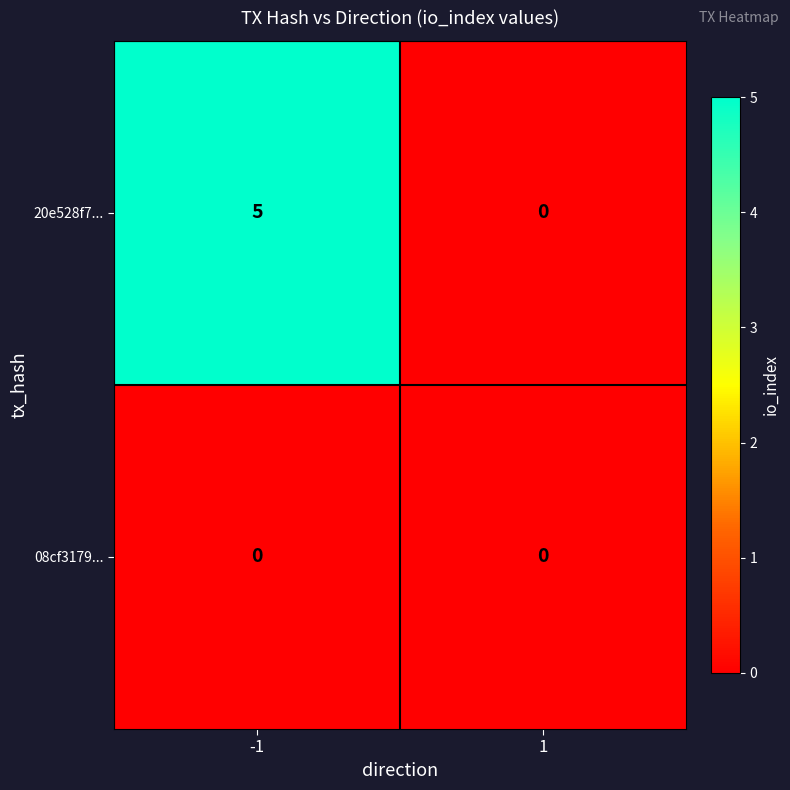

At which category is the sum across all series the highest?

-1